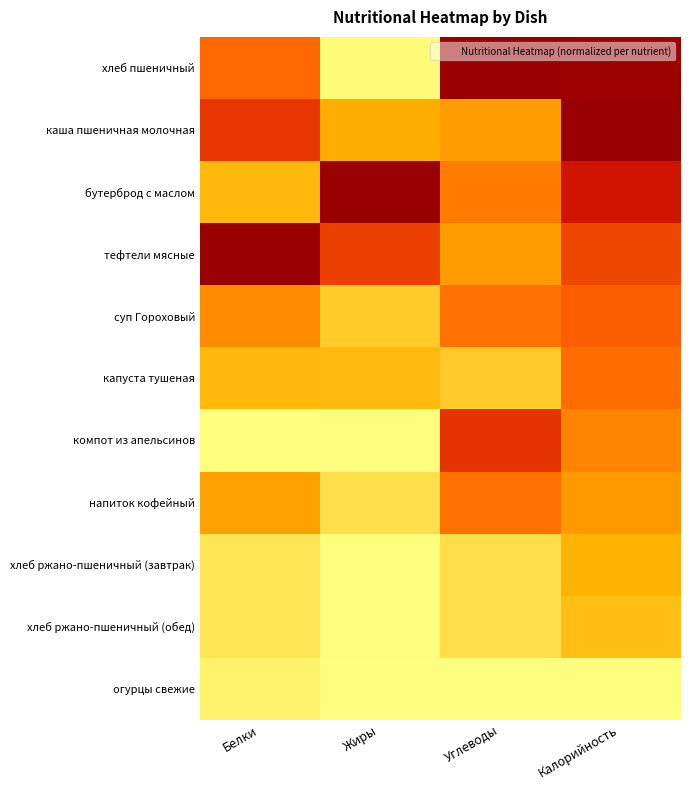

At which category is the sum across all series the highest?

Калорийность